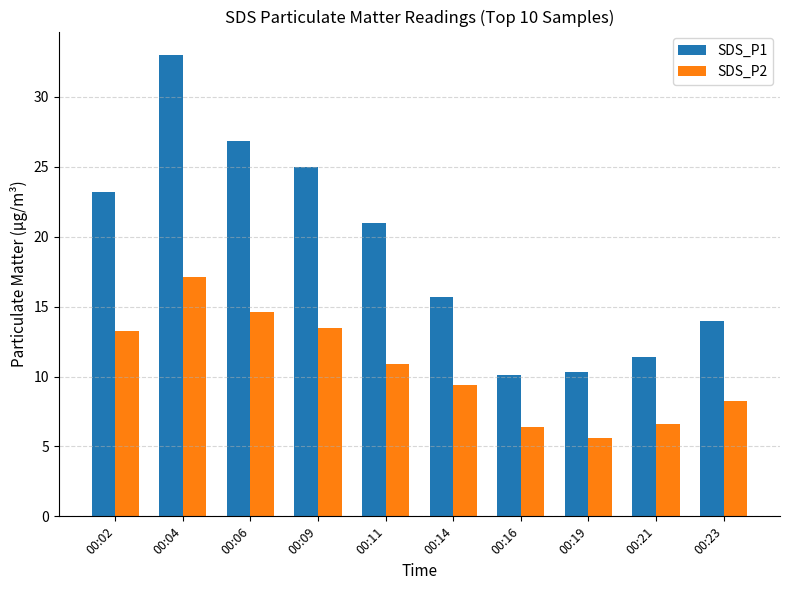

What is the average value of the SDS_P2 series?

10.6